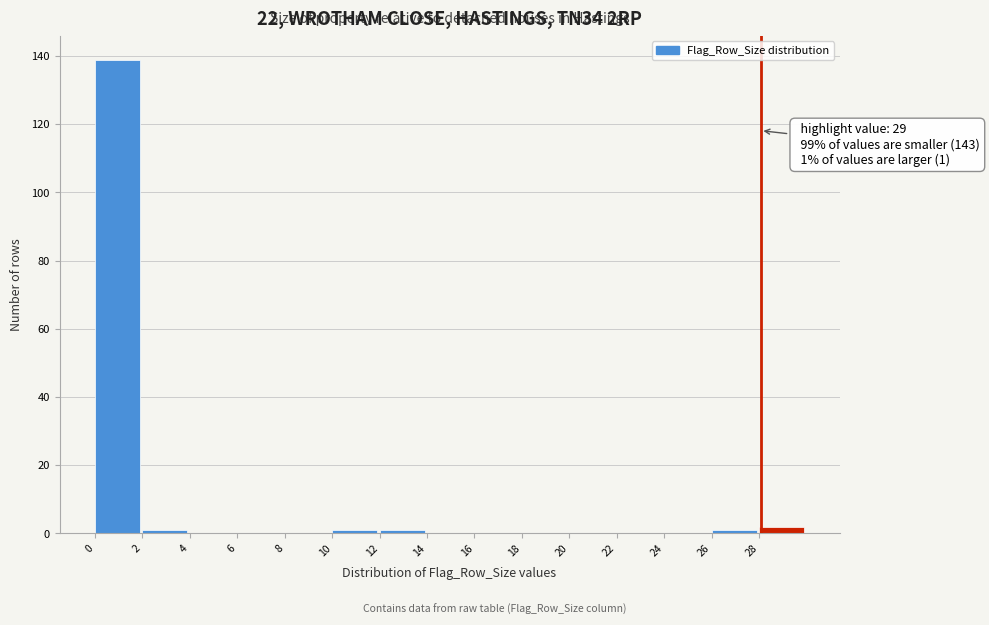

Reading left to right, transcribe all the data shown in this chart.

0=139	2=1	4=0	6=0	8=0	10=1	12=1	14=0	16=0	18=0	20=0	22=0	24=0	26=1	28=2